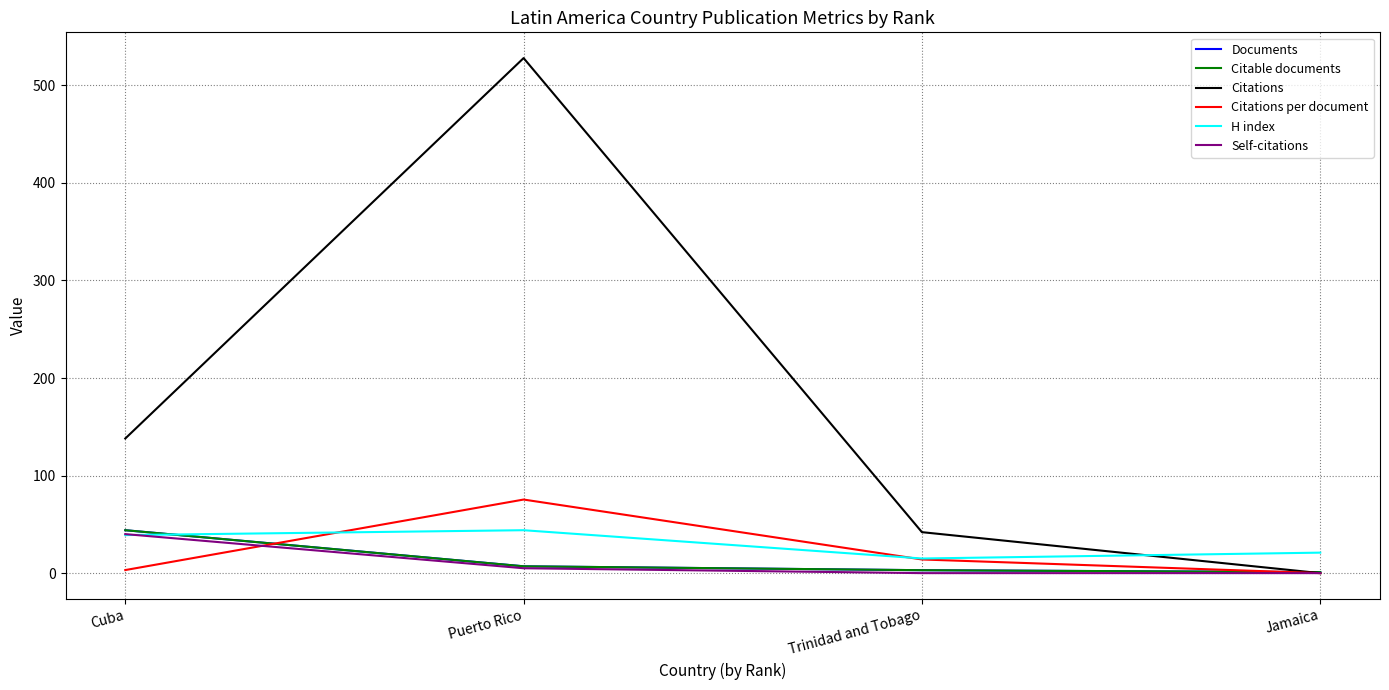

How many intersections are there between Citations per document and Citable documents?

2